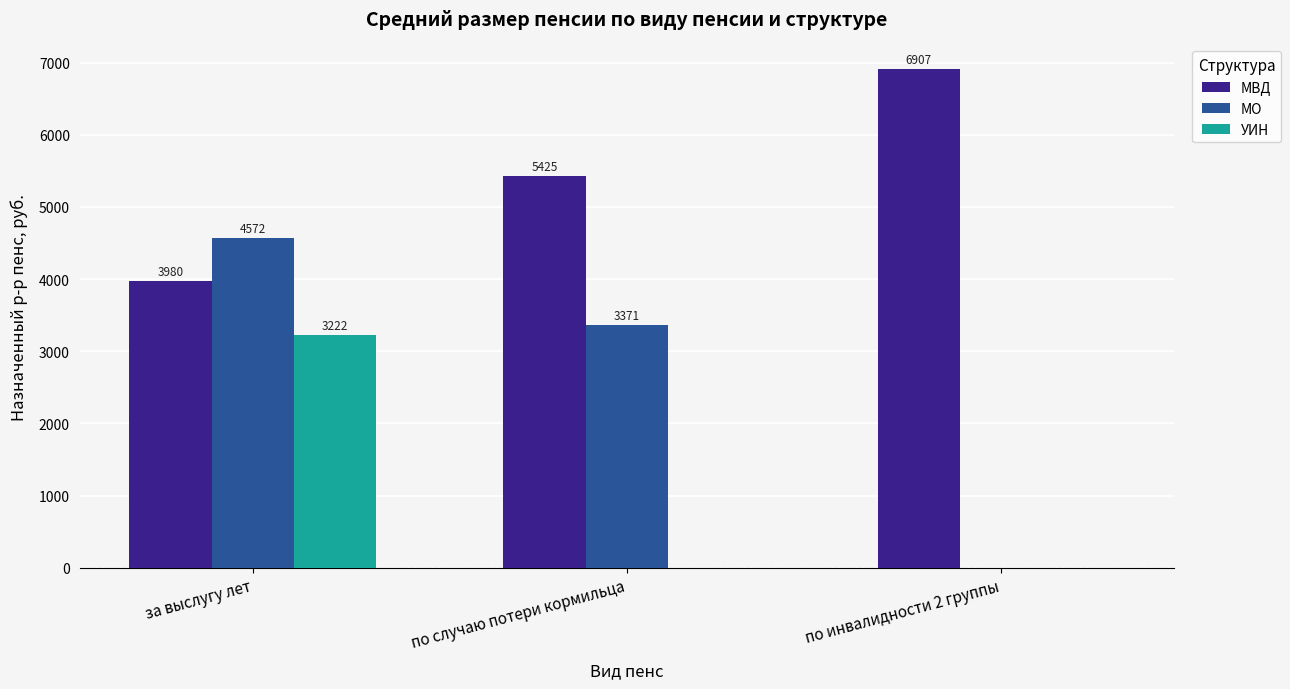

What is the highest value of the УИН series?

3221.6